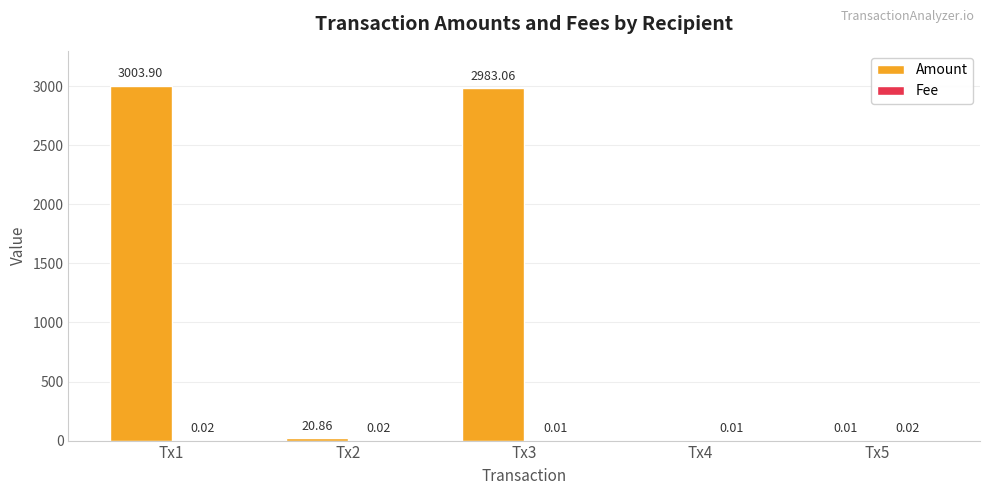

Which series changed the most between Tx1 and Tx5?

Amount